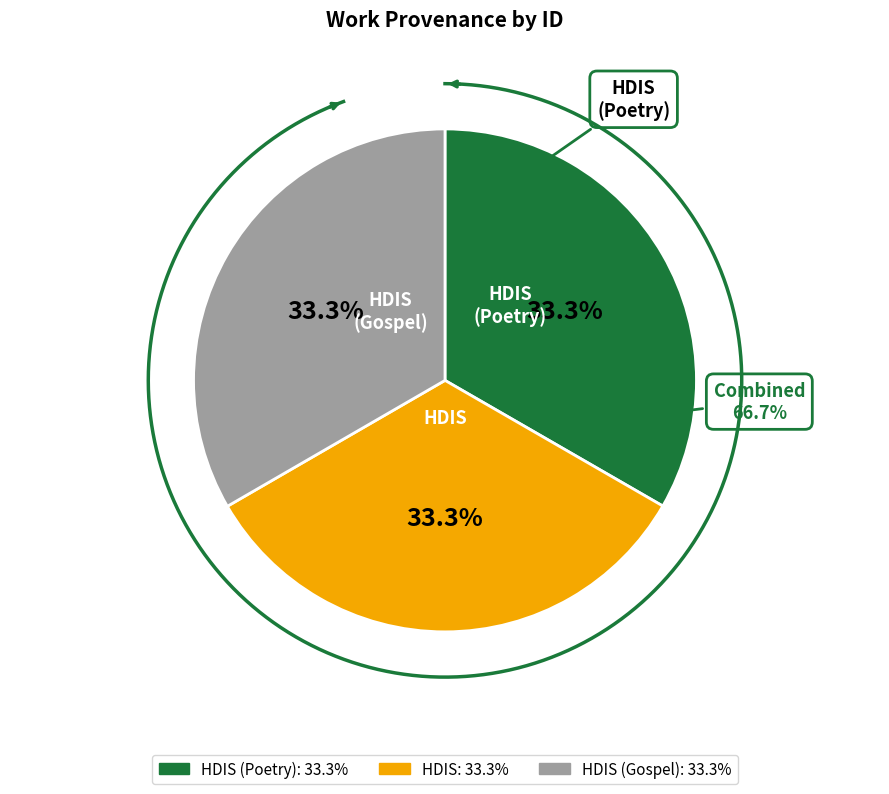

What percentage is NOT represented by HDIS?

66.7%